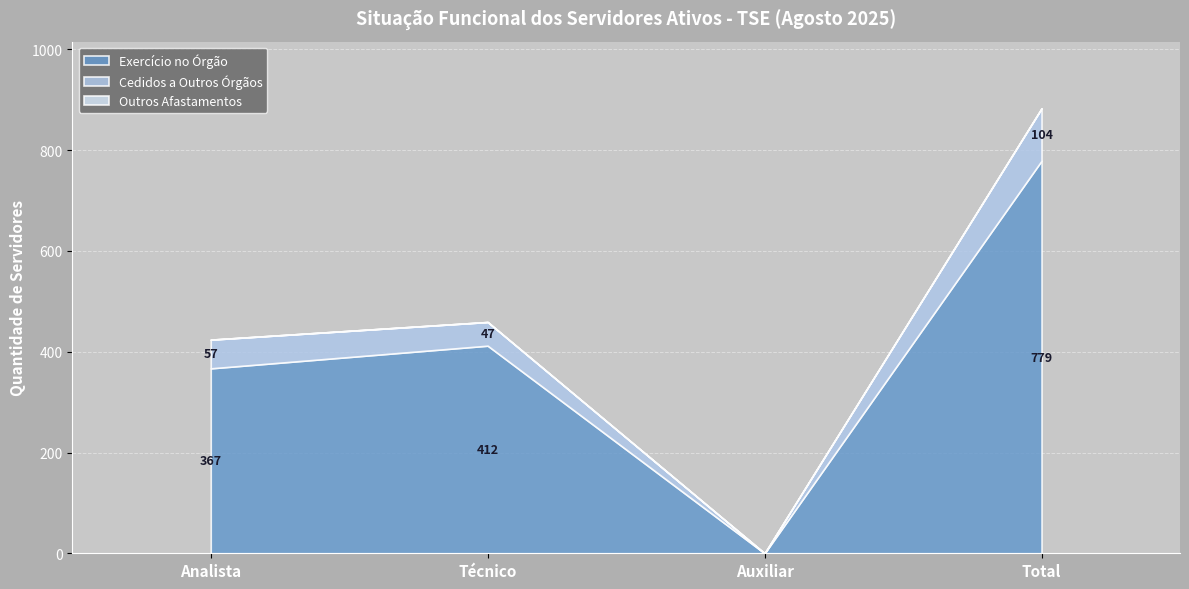

Which category has the lowest value in the Exercício no Órgão series?

Auxiliar